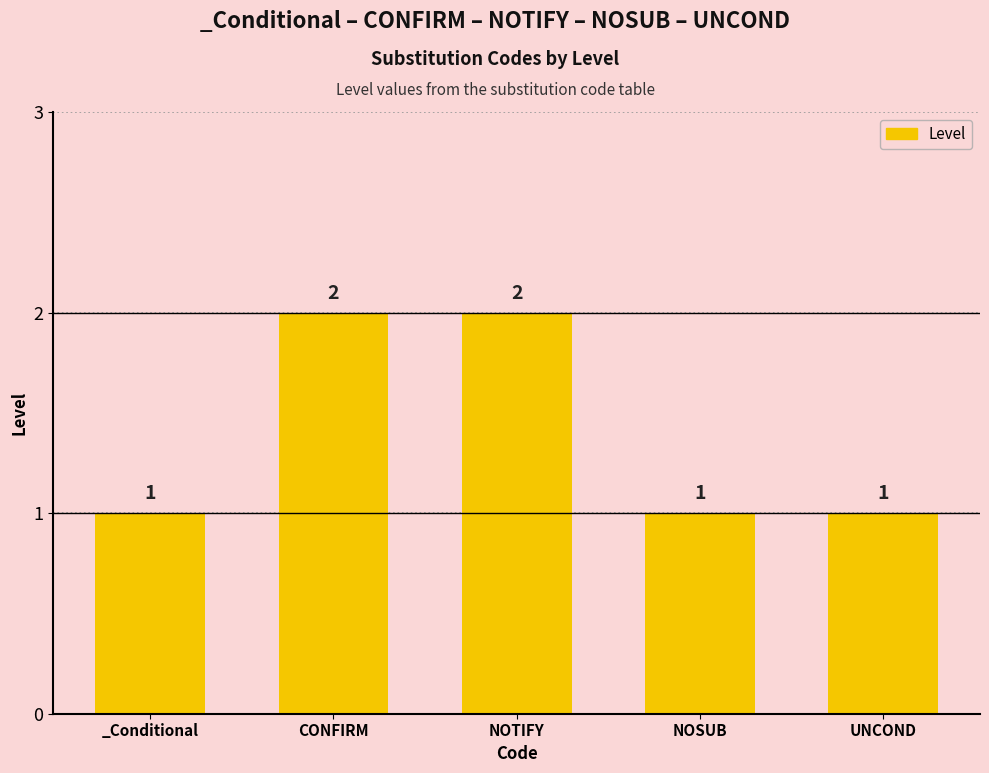

The chart shows a value of 3 at NOTIFY. True or false?

False